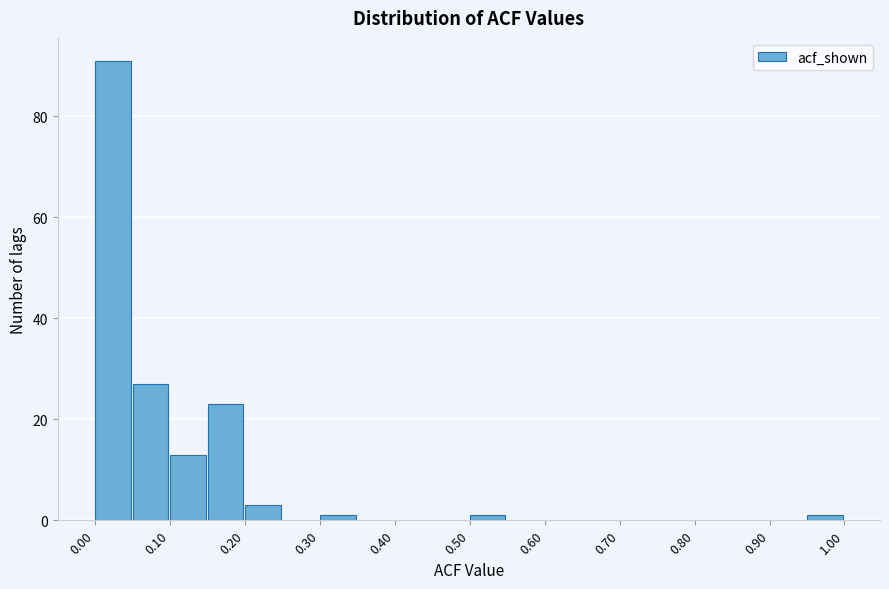

What is the height of the bar covering 0.15 to 0.20 on the x-axis? The values are not printed on the chart, so give them approximately, as read against the axis.

24